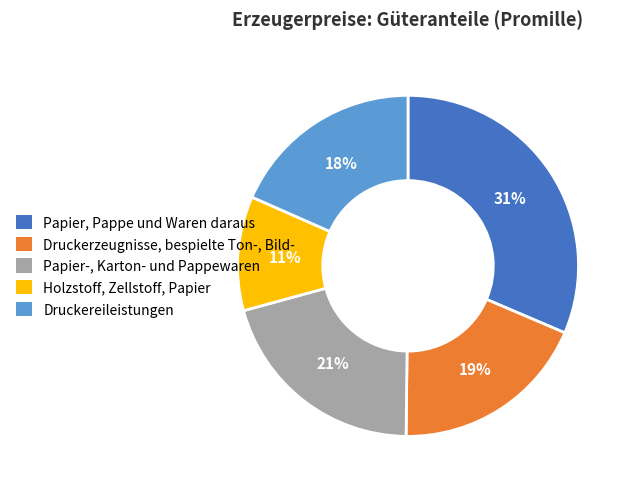

Is it true that Holzstoff, Zellstoff, Papier is 11% of the pie?

True